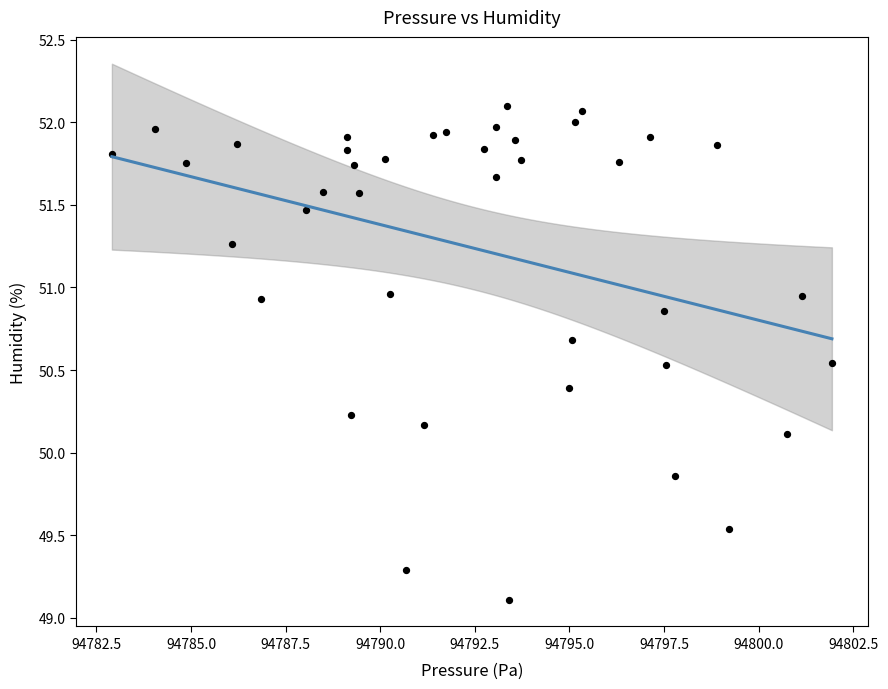

What is the range of X values (max minus min)?

19.0